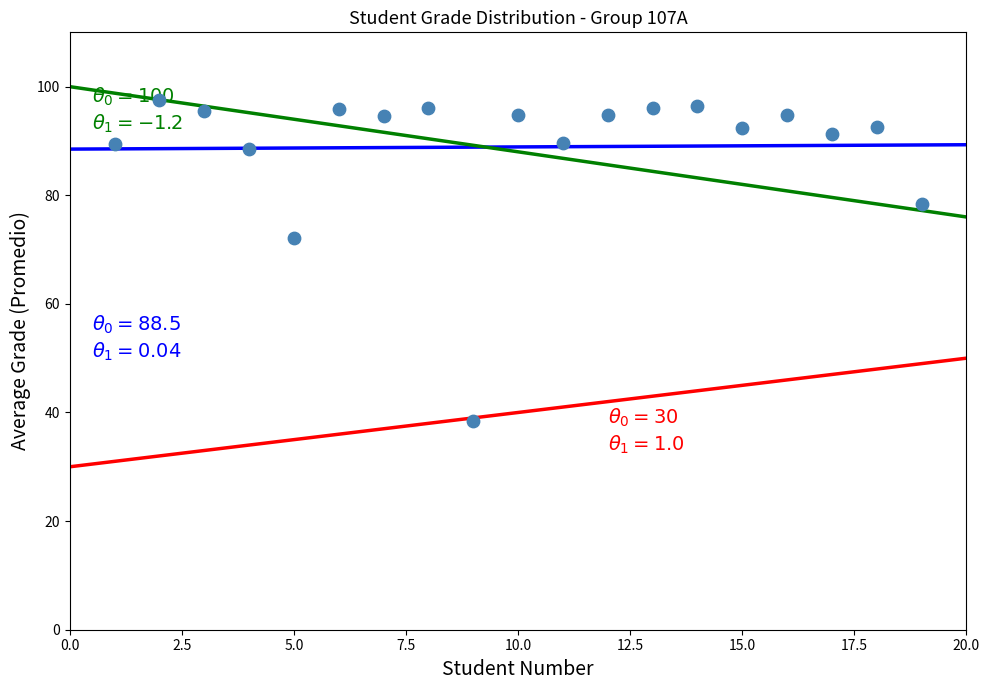

What is the range of X values (max minus min)?

18.0